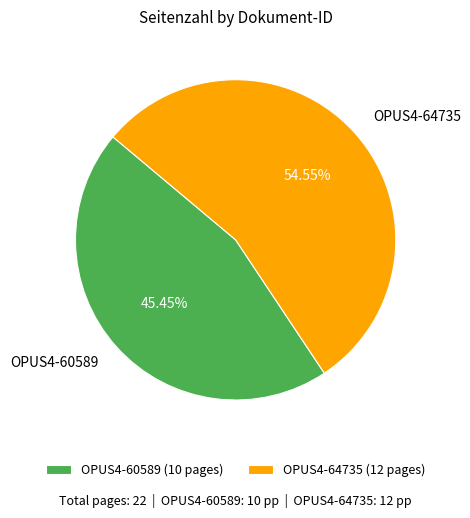

Is it true that OPUS4-64735 is 55% of the pie?

True